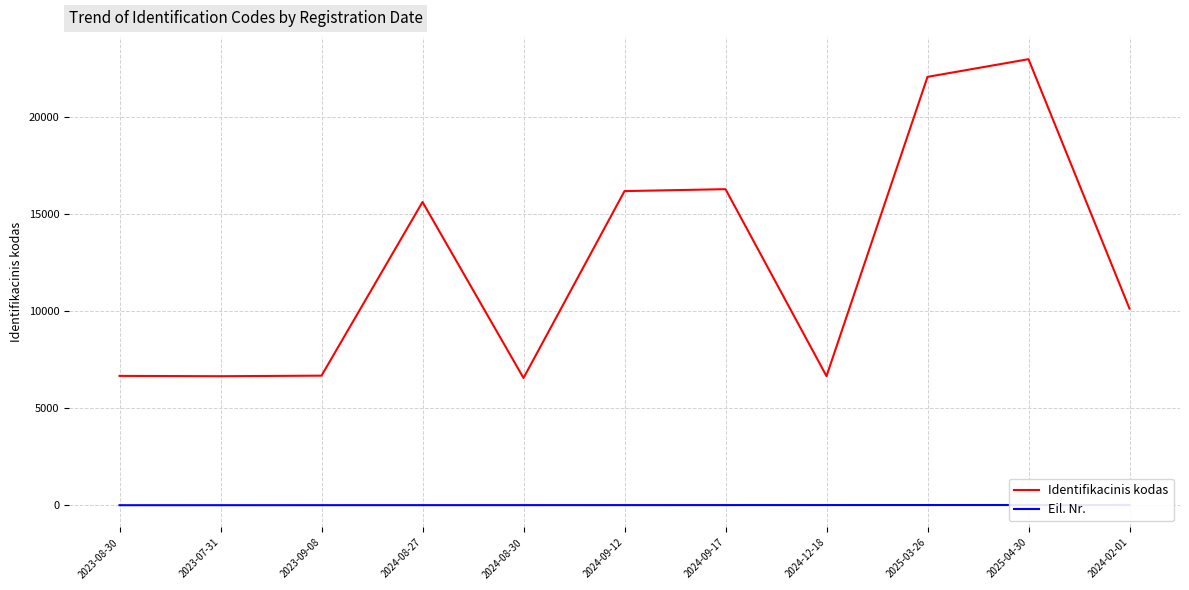

Where is the first local maximum for Identifikacinis kodas?

2024-08-27